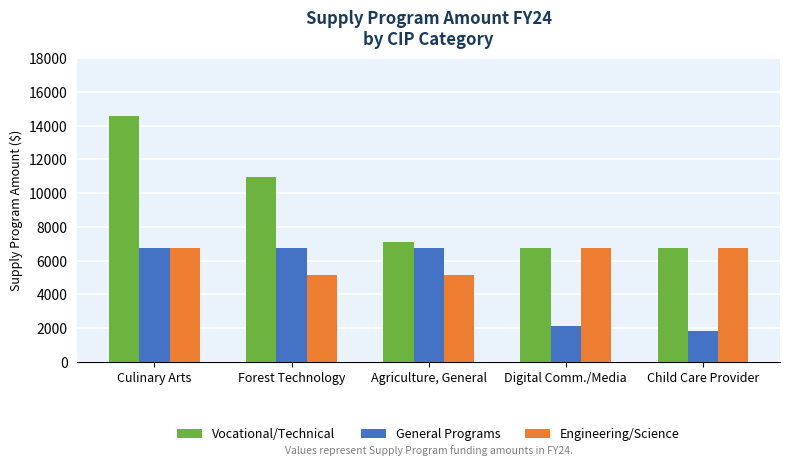

What is the difference between the second highest and minimum values in the General Programs series?

4937